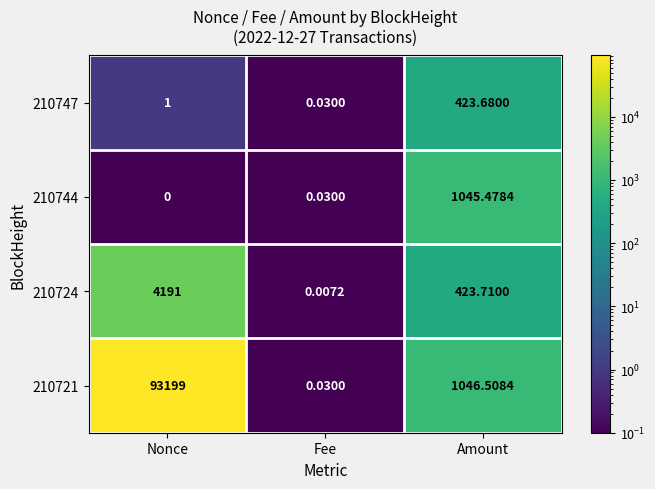

At which category is the sum across all series the highest?

Nonce